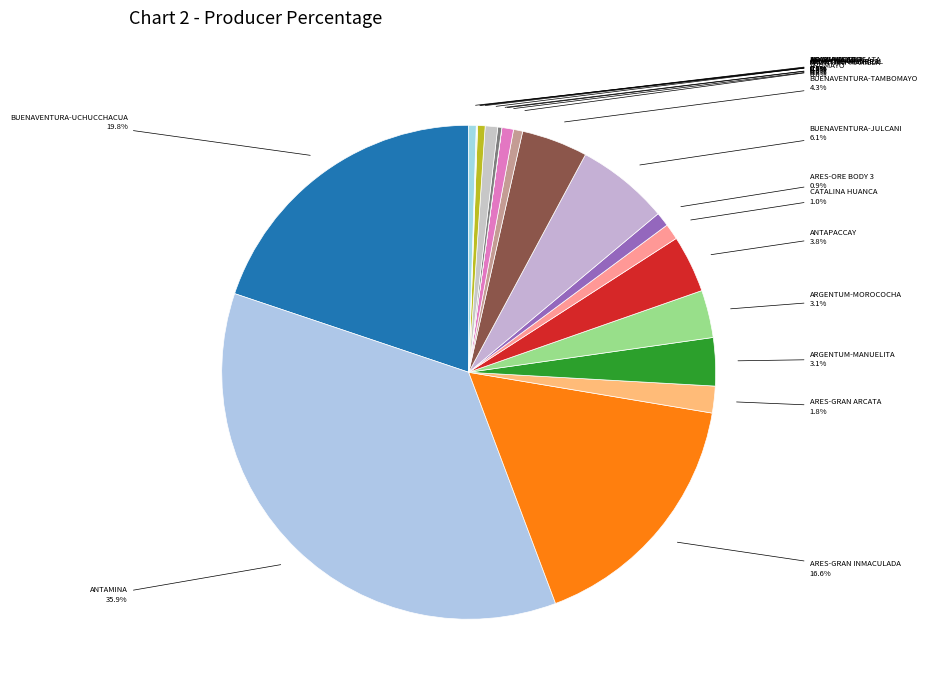

Combined, what portion of the pie is APUMAYO and CATALINA HUANCA?

1.6%